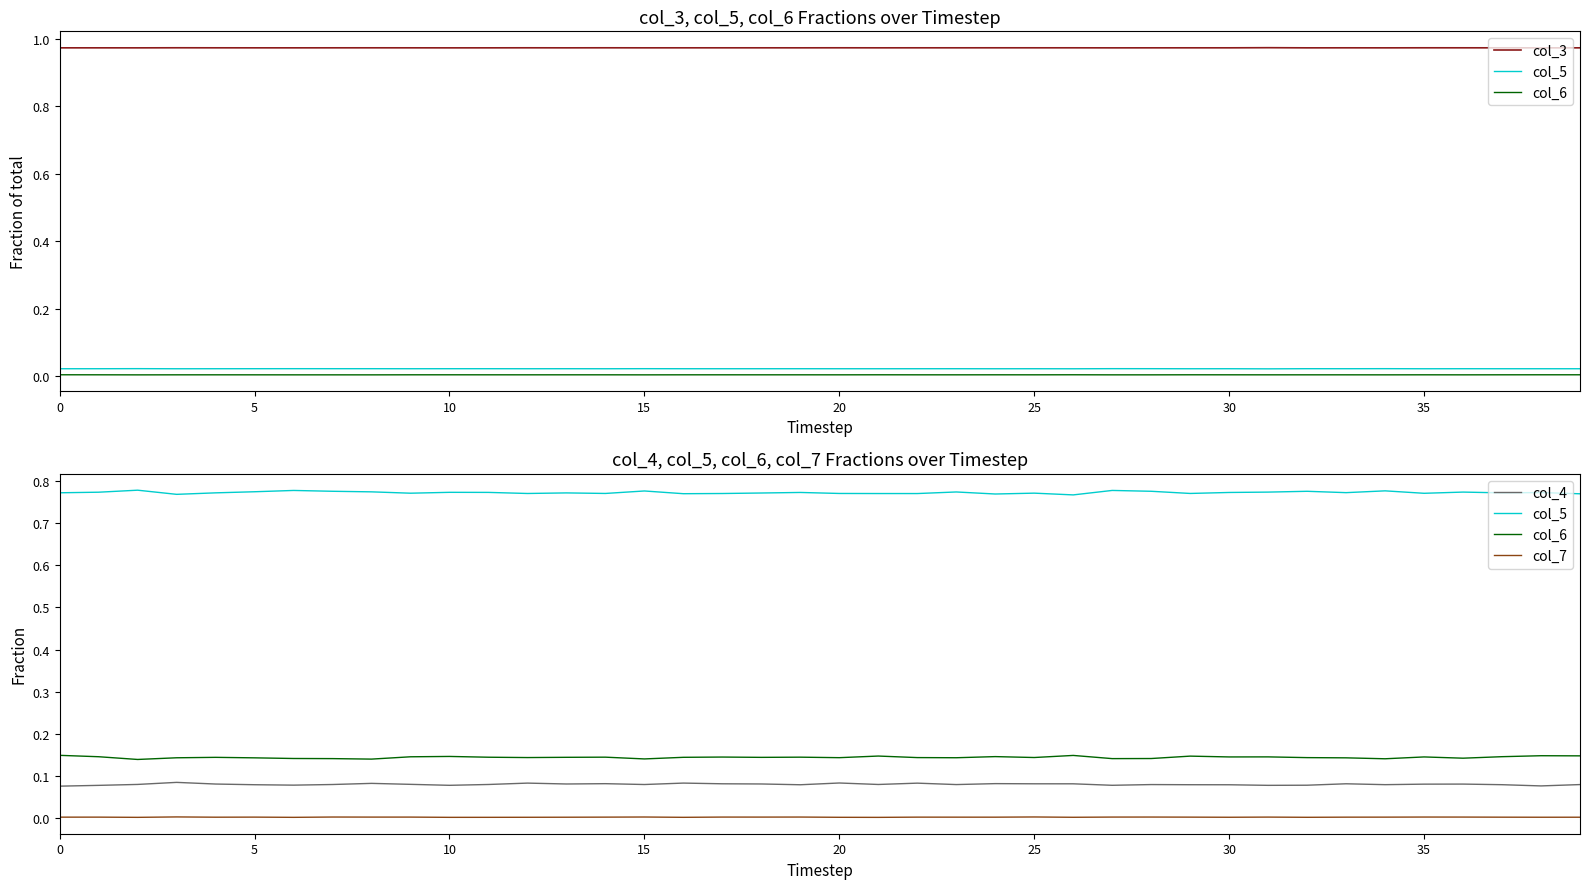

At which label is col_5 closest to 0?

26